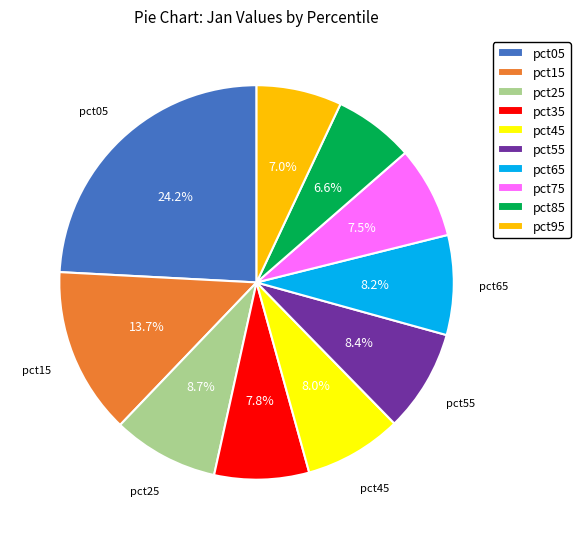

To the nearest percent, what is the difference between the largest and smallest slice percentages?

18%